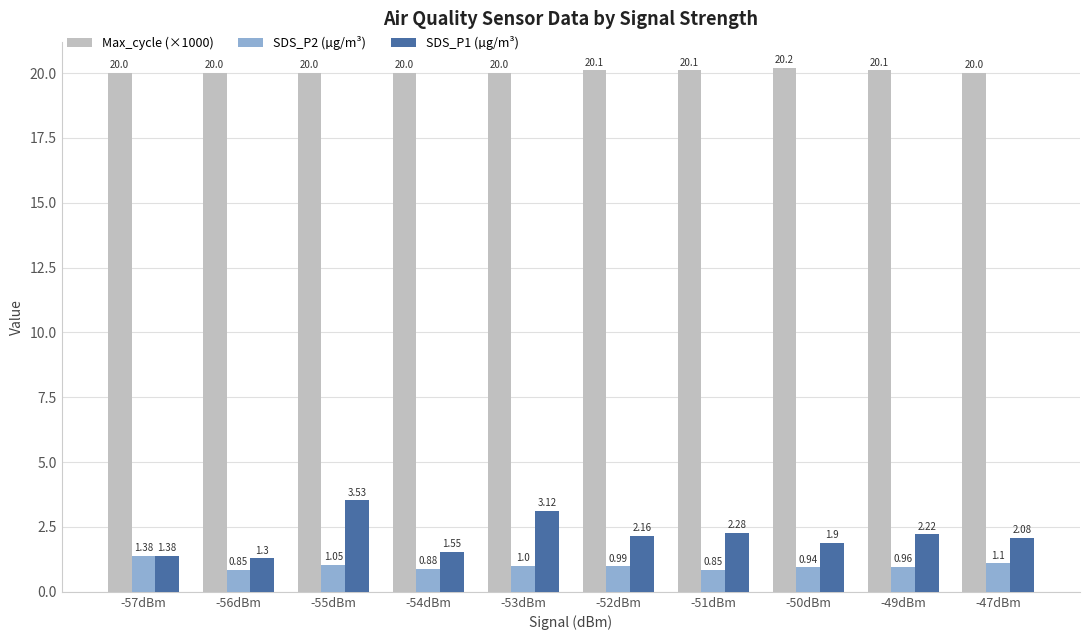

At -53dBm, list the series in order from largest to smallest.

Max_cycle (×1000), SDS_P1 (µg/m³), SDS_P2 (µg/m³)